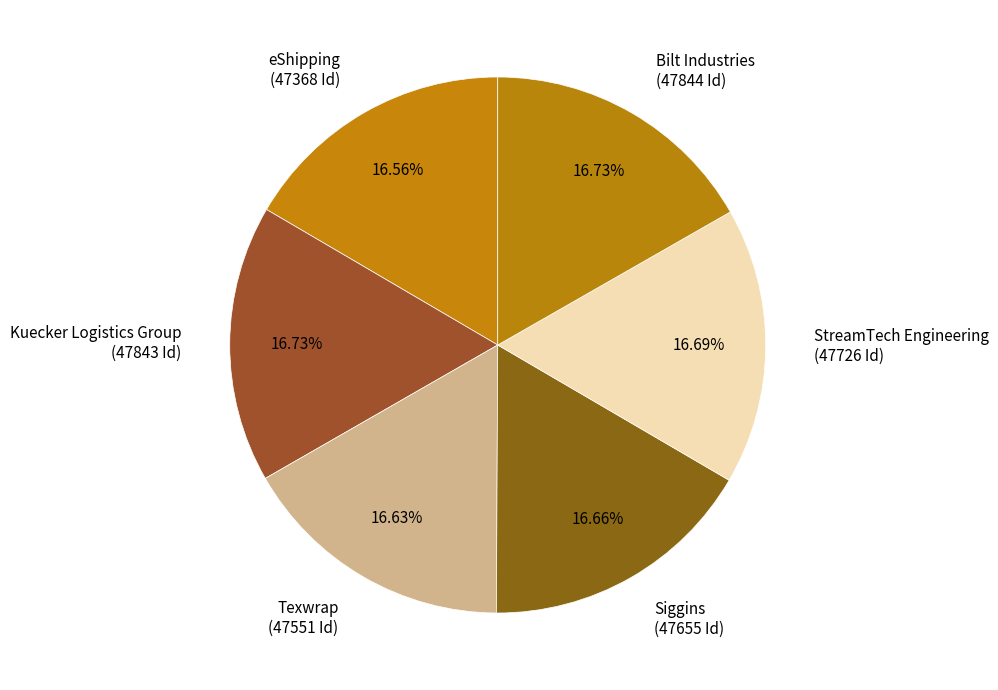

Is there any slice that represents more than half of the pie?

No